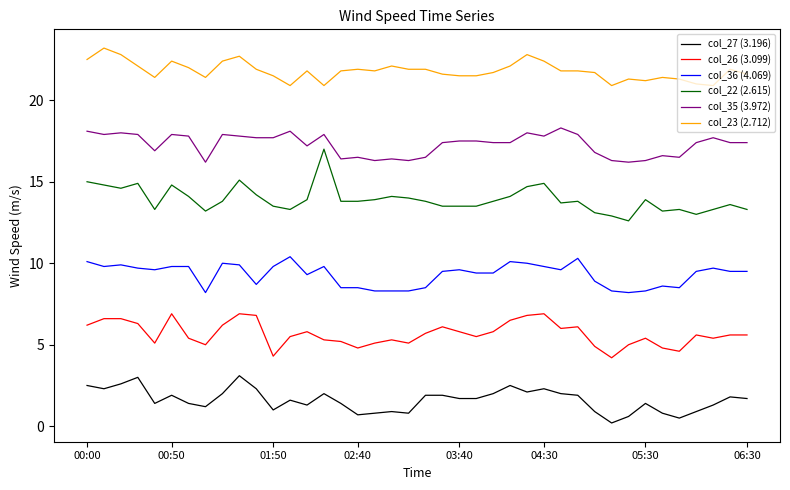

True or false: col_23 (2.712) and col_36 (4.069) intersect in this chart.

False